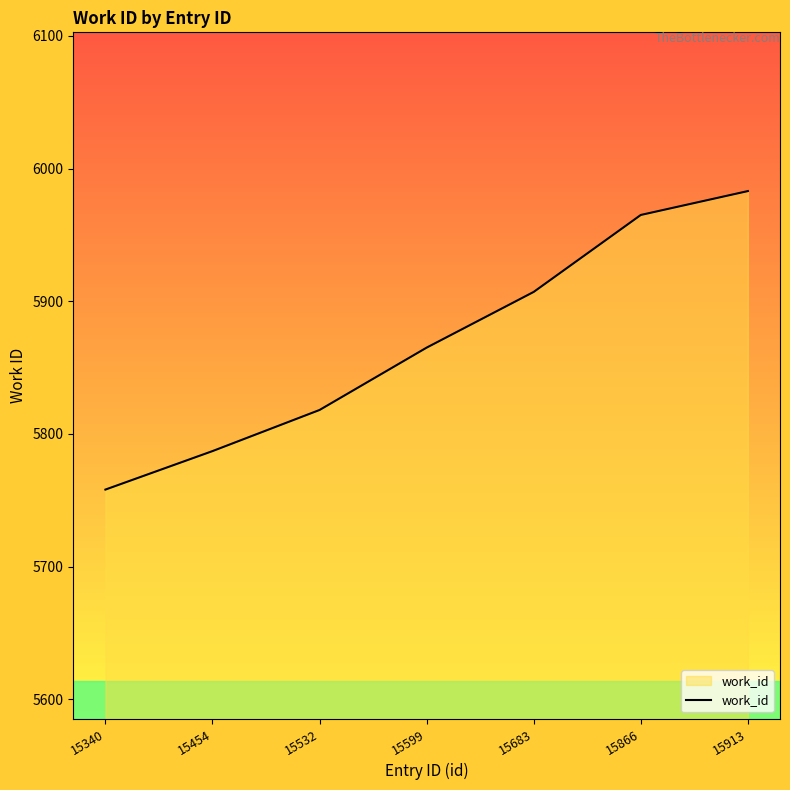

True or false: the data shows 7882 at 15532.

False